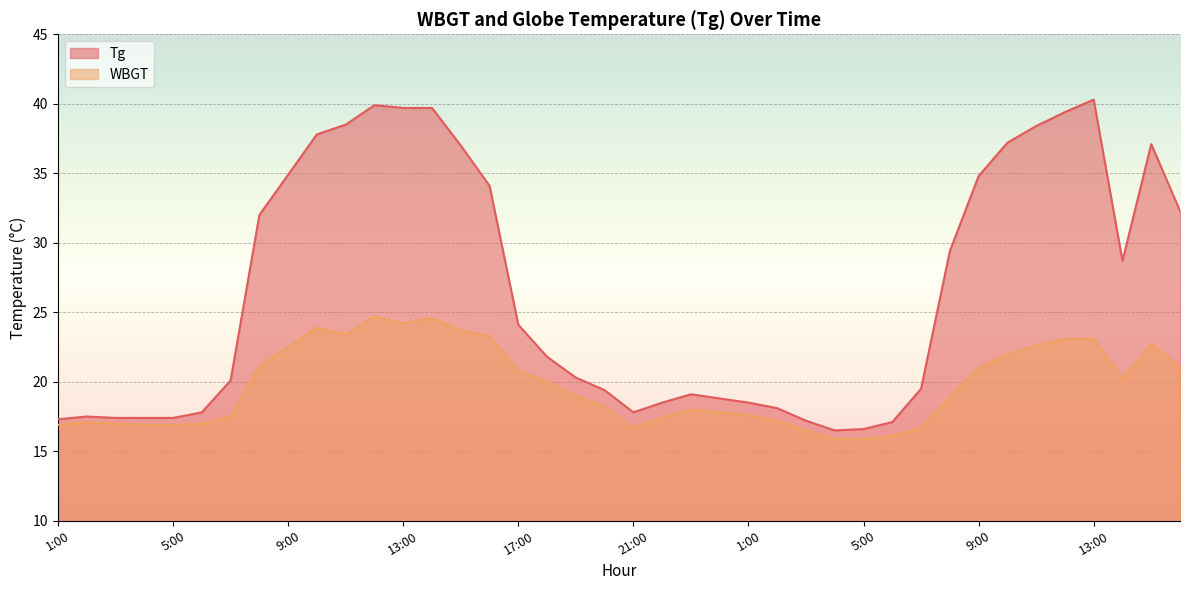

At which label is Tg closest to 28?

14:00